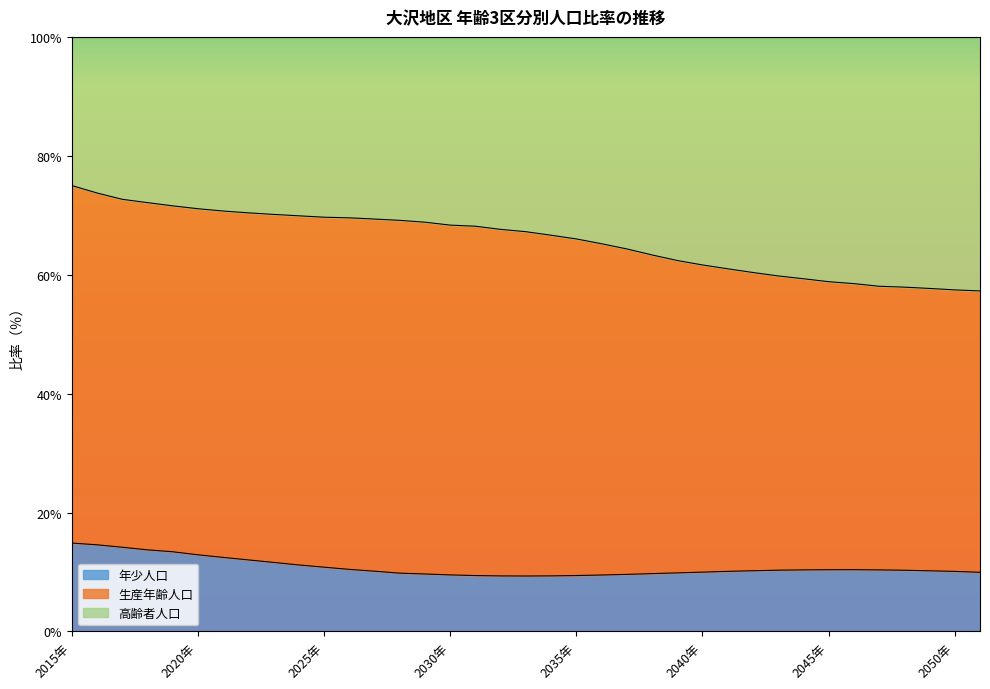

Between 2017年 and 2022年, which series saw the biggest shift?

高齢者人口